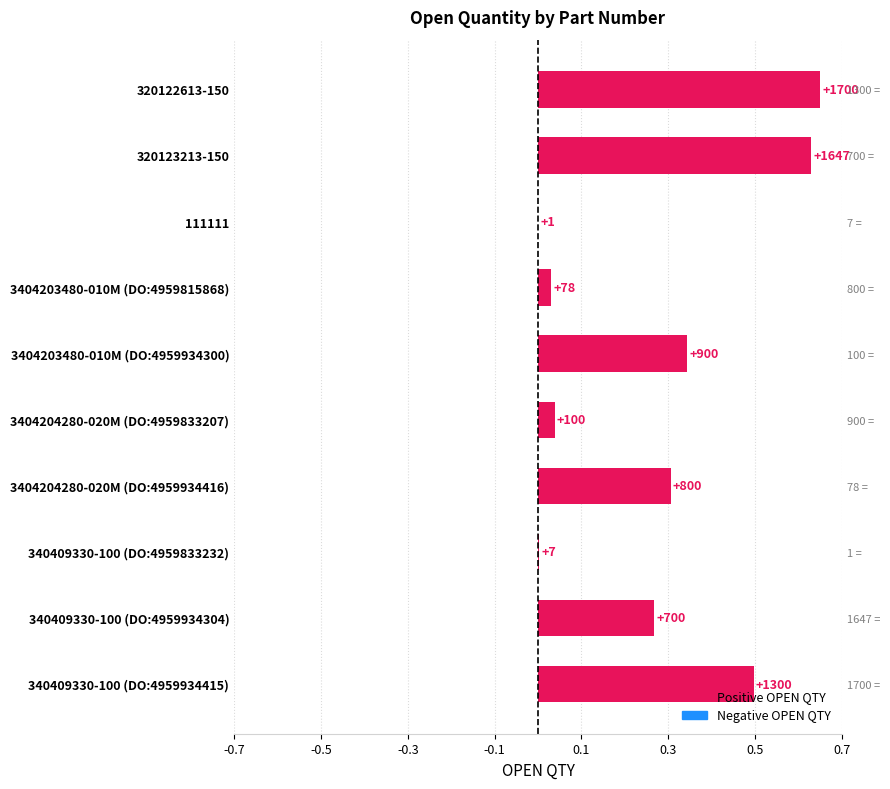

How many bars are there in total?

10